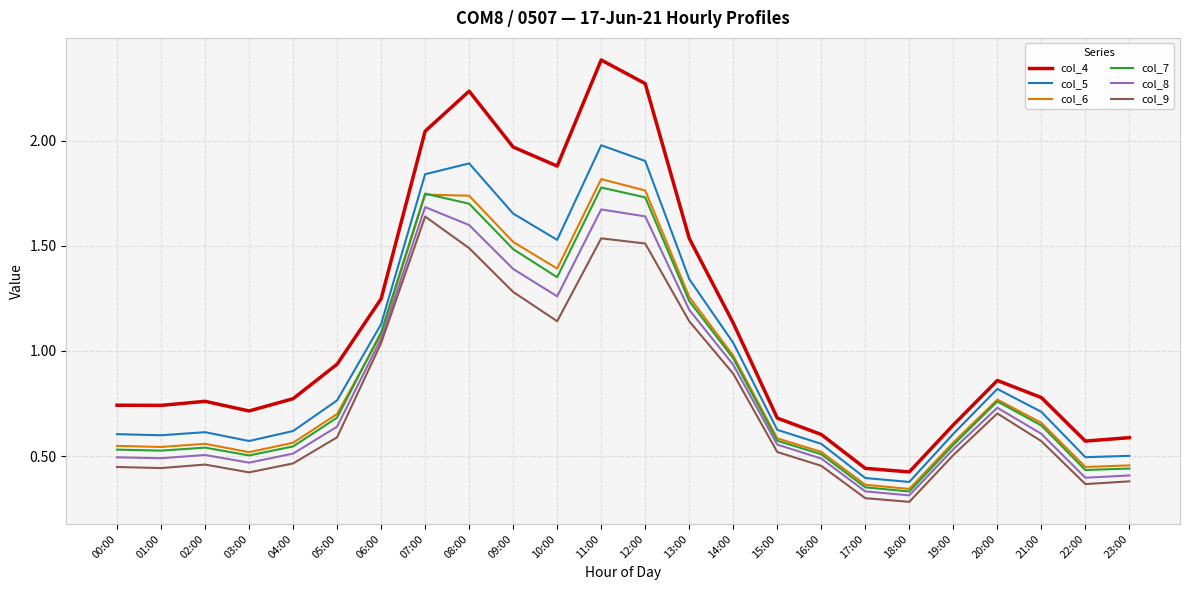

What is the sum of all col_9 values?

18.6